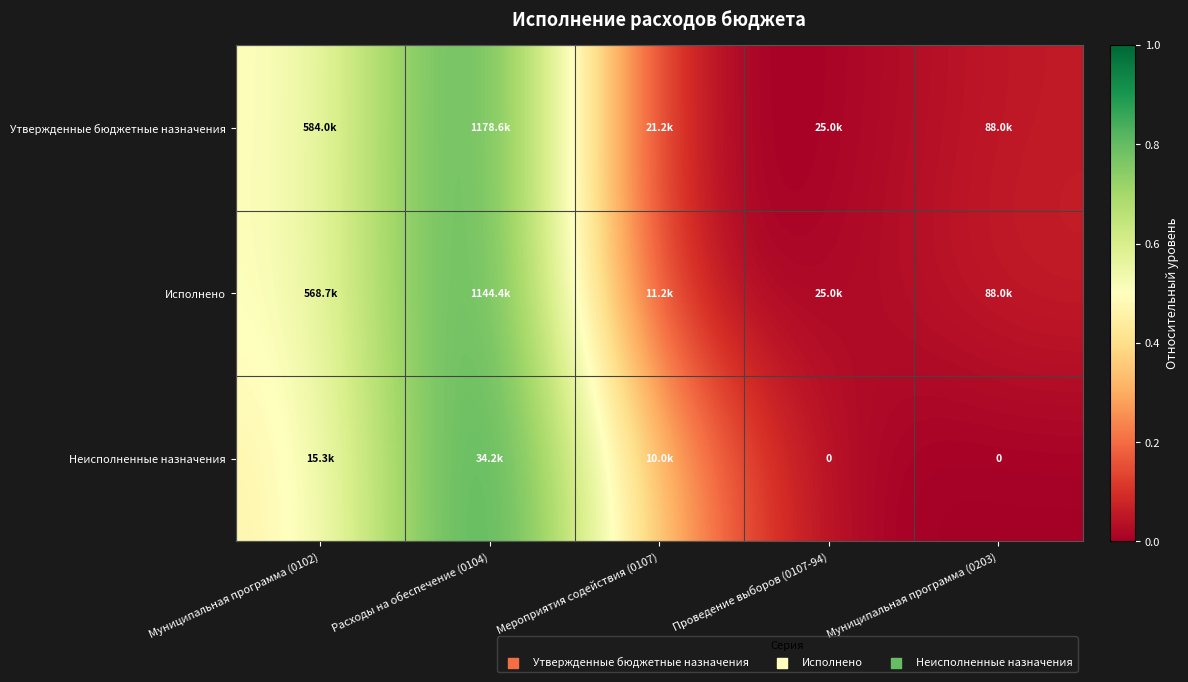

Which series changed the most between Мероприятия содействия (0107) and Муниципальная программа (0203)?

Неисполненные назначения